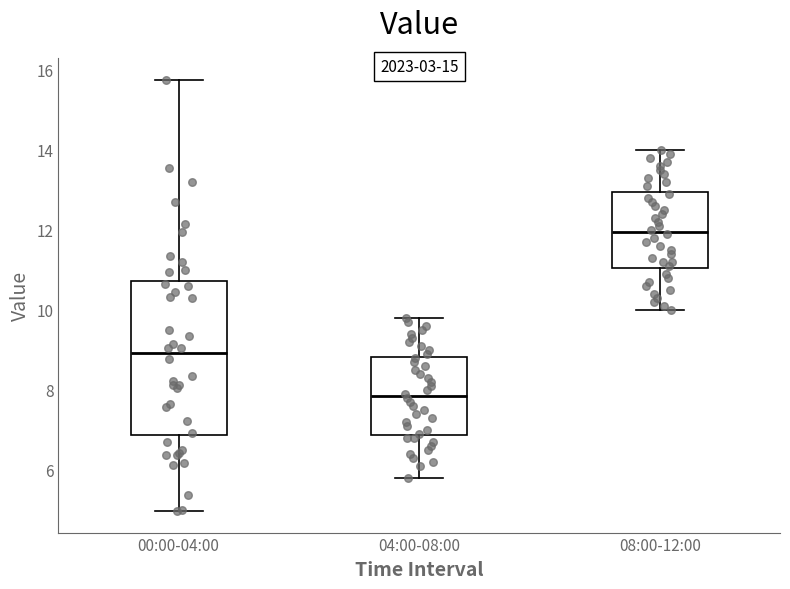

Which box's median line is the highest?

08:00-12:00